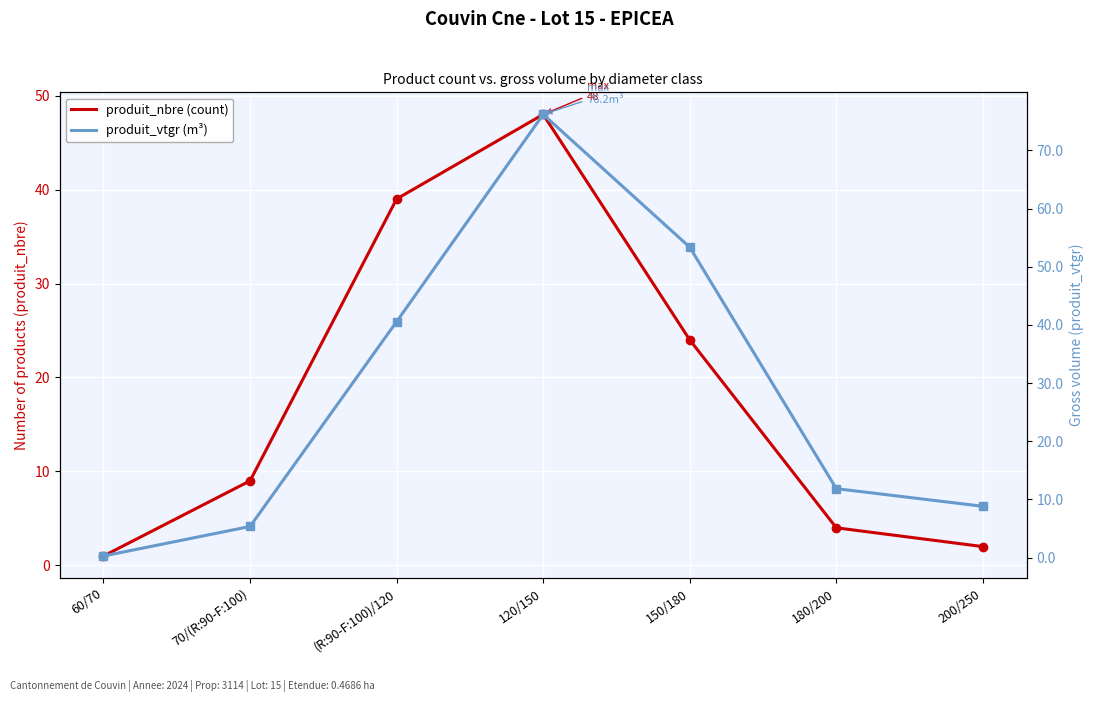

Reading left to right, extract all data points from this chart.

produit_nbre (count): 60/70=1.0	70/(R:90-F:100)=9.0	(R:90-F:100)/120=39.0	120/150=48.0	150/180=24.0	180/200=4.0	200/250=2.0
produit_vtgr (m³): 60/70=0.3	70/(R:90-F:100)=5.4	(R:90-F:100)/120=40.6	120/150=76.2	150/180=53.4	180/200=11.9	200/250=8.8